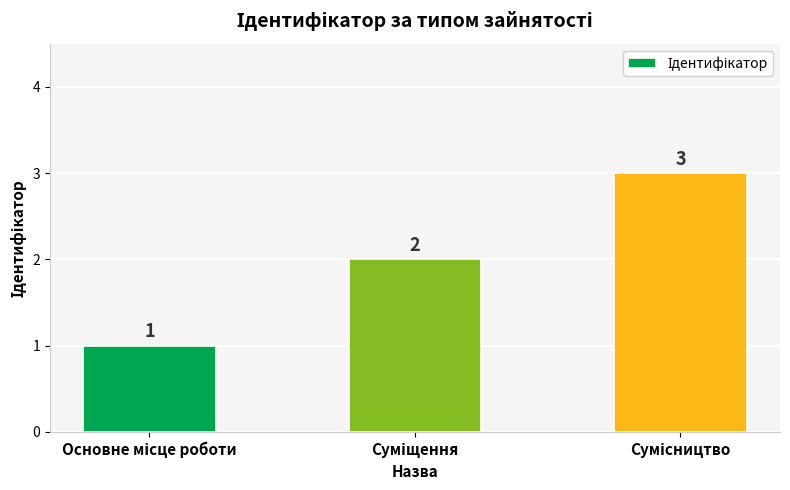

What is the value of the 1st bar from the left?

1